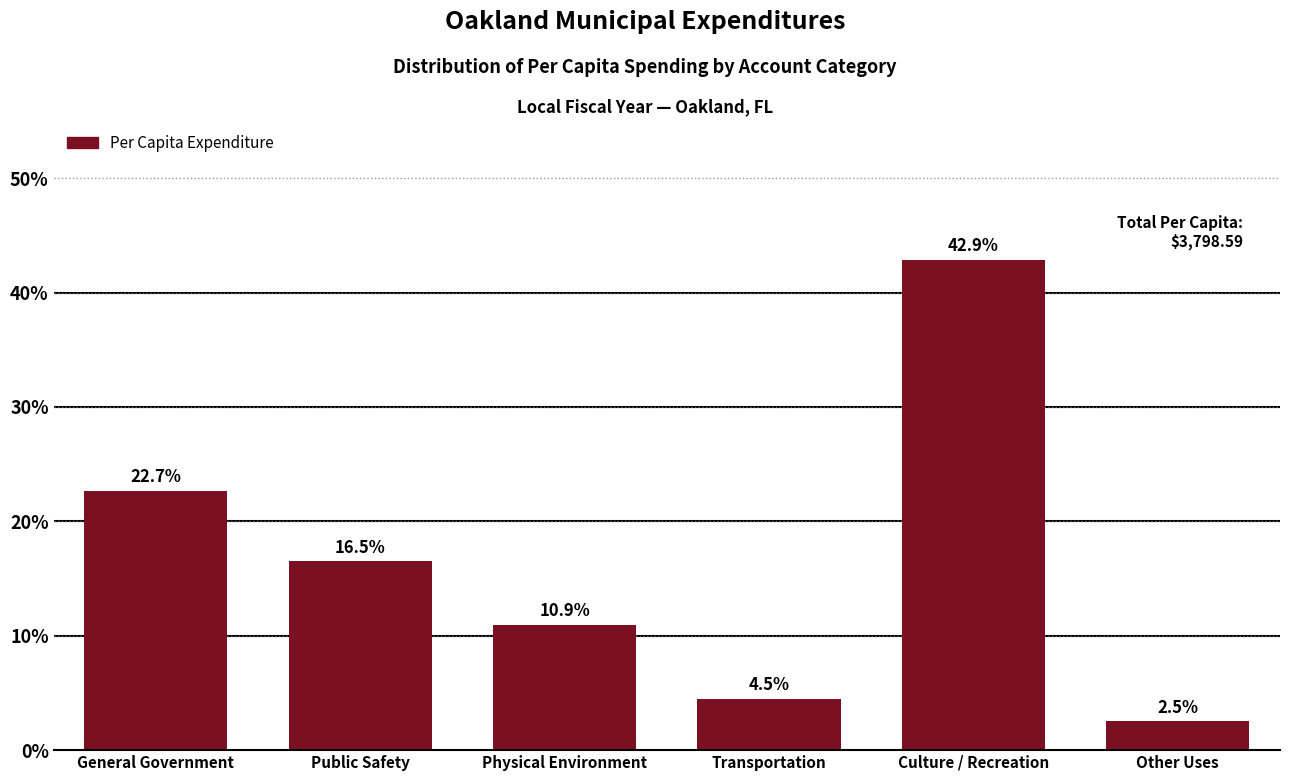

Reading left to right, what are all the values shown in this chart?

General Government=22.7	Public Safety=16.5	Physical Environment=10.9	Transportation=4.5	Culture / Recreation=42.9	Other Uses=2.5